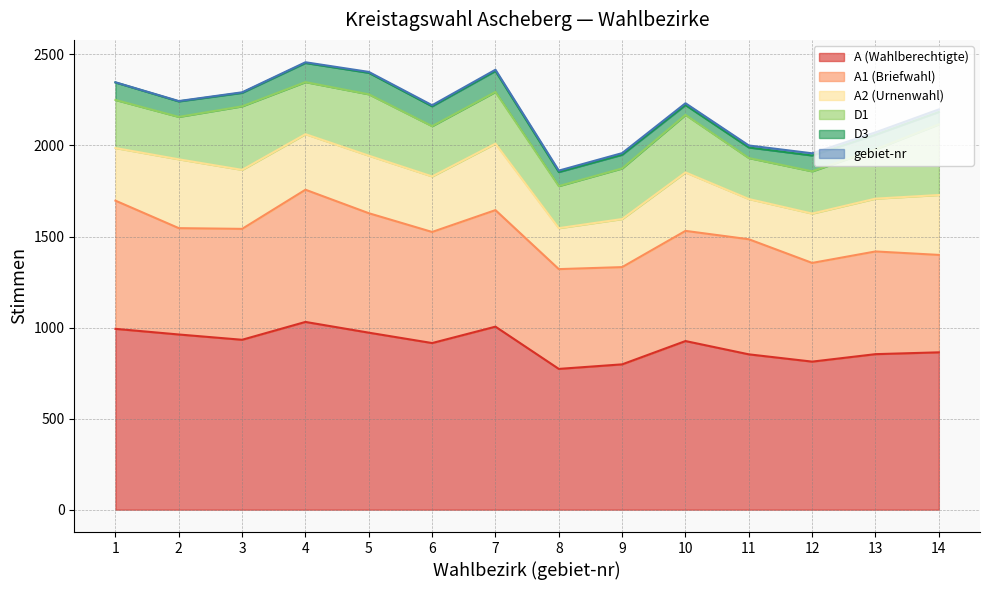

Does the chart have visible grid lines?

Yes